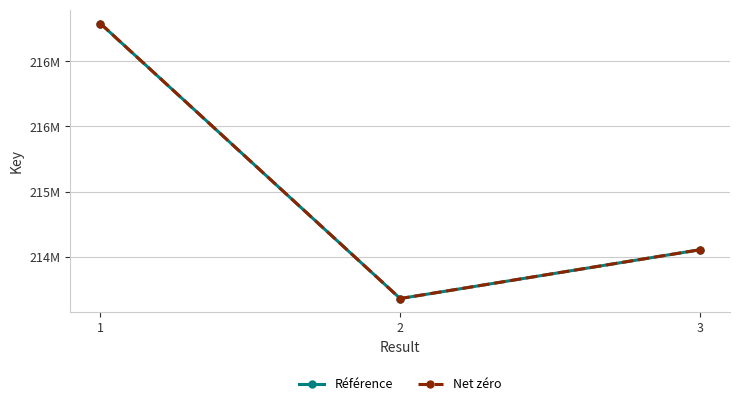

Is this an area chart (filled region under the line)?

No